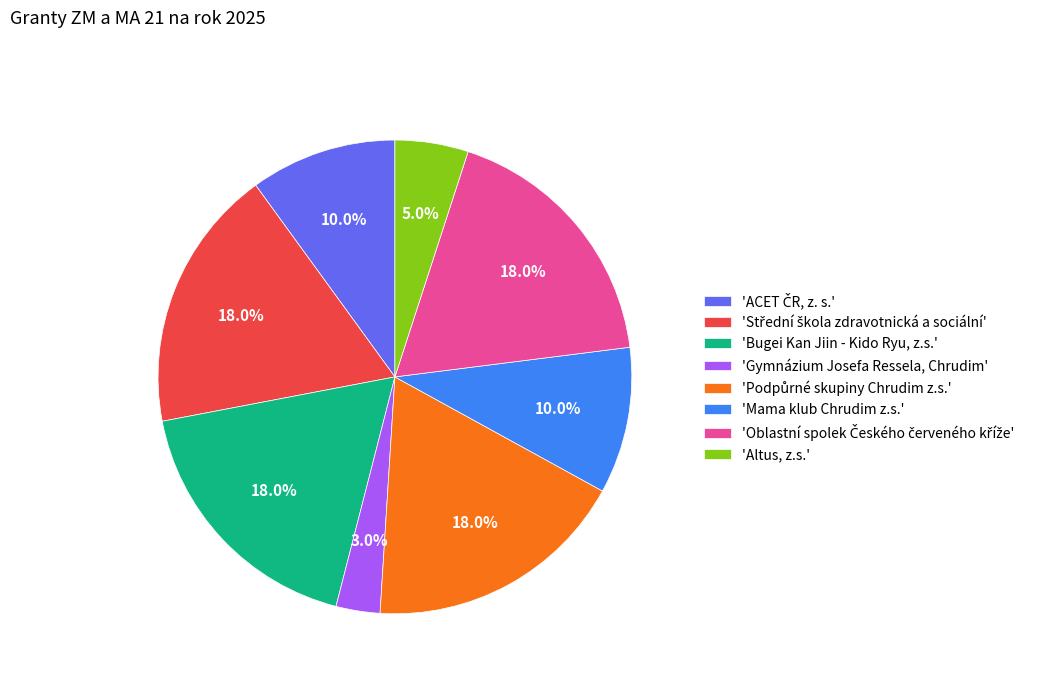

What is the smallest slice in the pie chart?

'Gymnázium Josefa Ressela, Chrudim'